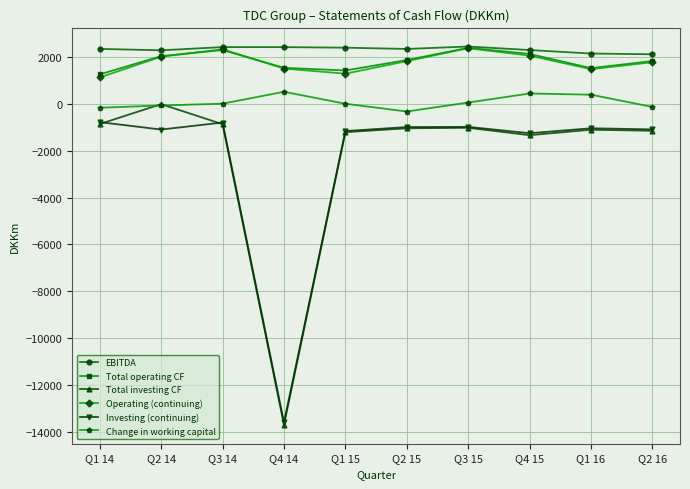

The Investing (continuing) series shows -5904 at Q4 14. True or false?

False